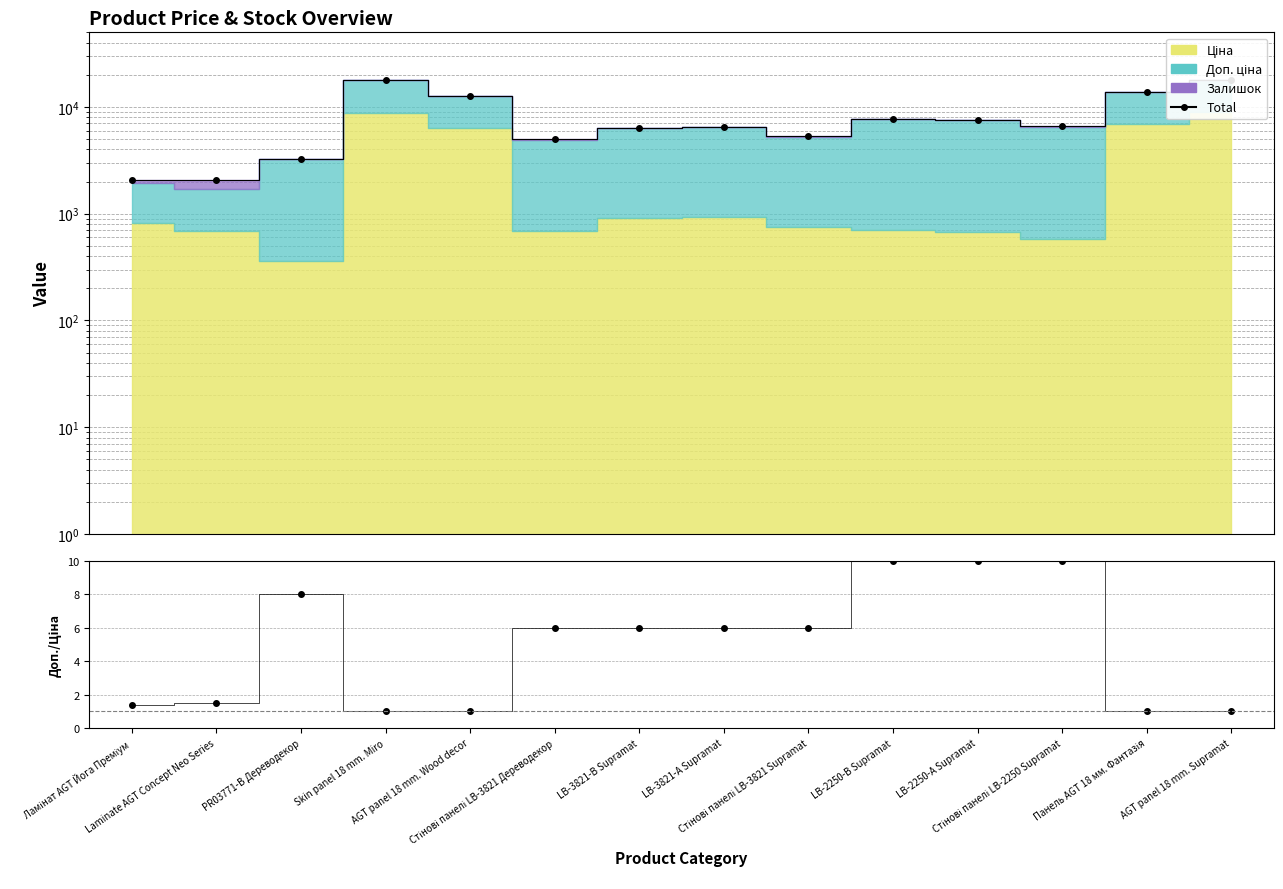

Reading left to right, transcribe all the data shown in this chart.

Total: Ламінат AGT Йога Преміум=2052.7	Laminate AGT Concept Neo Series=2048.3	PR03771-B Дереводекор=3252.7	Skin panel 18 mm. Miro=17724.3	AGT panel 18 mm. Wood decor=12691.5	Стінові панелі LB-3821 Дереводекор=4965.8	LB-3821-В Supramat=6396.7	LB-3821-А Supramat=6543.8	Стінові панелі LB-3821 Supramat=5378.5	LB-2250-В Supramat=7764.4	LB-2250-А Supramat=7509.8	Стінові панелі LB-2250 Supramat=6630.3	Панель AGT 18 мм. Фантазія=13882.3	AGT panel 18 mm. Supramat=17949.3
Доп./Ціна: Ламінат AGT Йога Преміум=1.4	Laminate AGT Concept Neo Series=1.5	PR03771-B Дереводекор=8.0	Skin panel 18 mm. Miro=1.0	AGT panel 18 mm. Wood decor=1.0	Стінові панелі LB-3821 Дереводекор=6.0	LB-3821-В Supramat=6.0	LB-3821-А Supramat=6.0	Стінові панелі LB-3821 Supramat=6.0	LB-2250-В Supramat=10.0	LB-2250-А Supramat=10.0	Стінові панелі LB-2250 Supramat=10.0	Панель AGT 18 мм. Фантазія=1.0	AGT panel 18 mm. Supramat=1.0